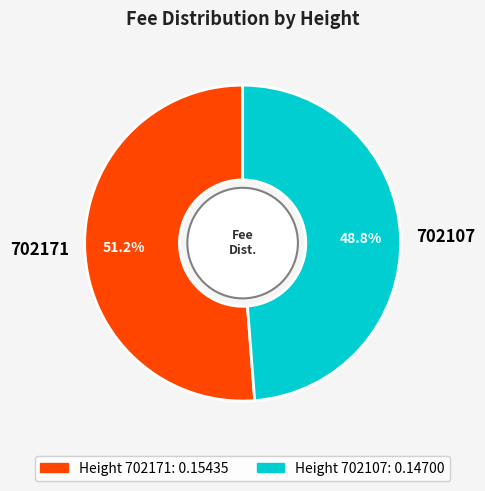

Is it true that 702107 is 49% of the pie?

True